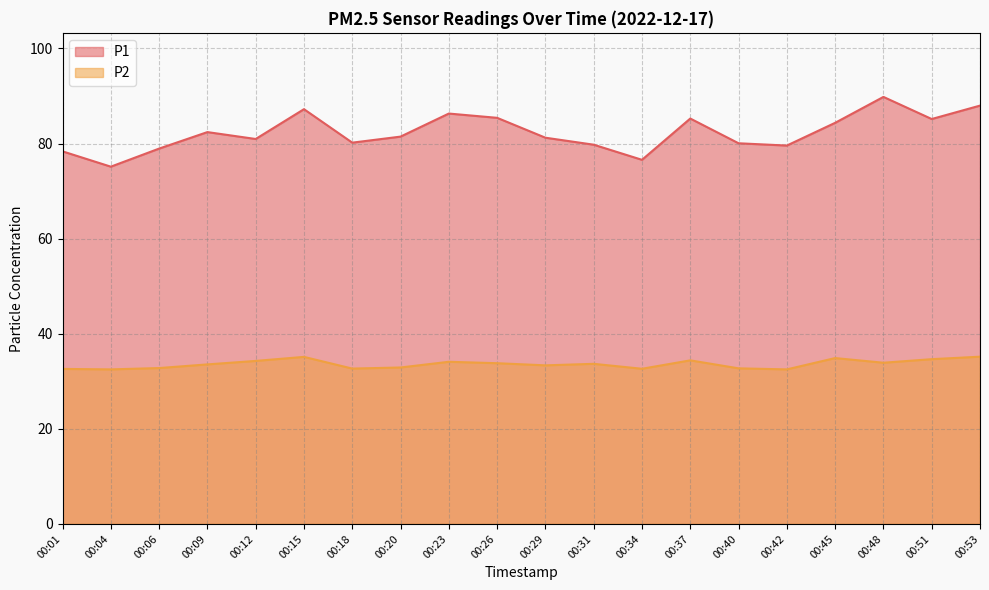

How many interior local peaks does the P2 series have?

5